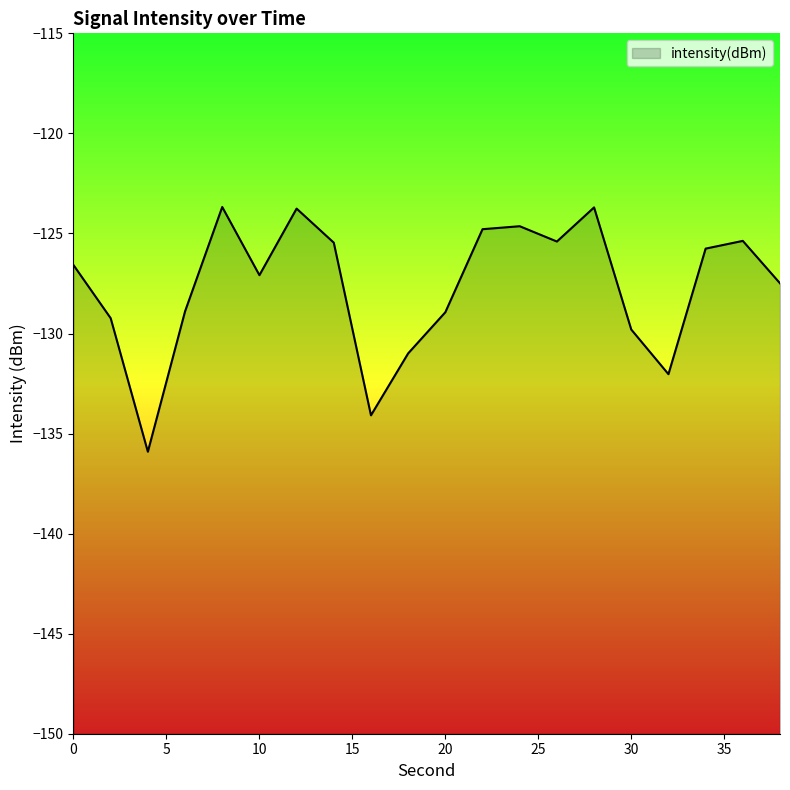

Reading right to left, transcribe all the data shown in this chart.

38=-127.5	36=-125.4	34=-125.8	32=-132.0	30=-129.8	28=-123.7	26=-125.4	24=-124.6	22=-124.8	20=-128.9	18=-131.0	16=-134.1	14=-125.5	12=-123.8	10=-127.1	8=-123.7	6=-128.9	4=-135.9	2=-129.2	0=-126.6